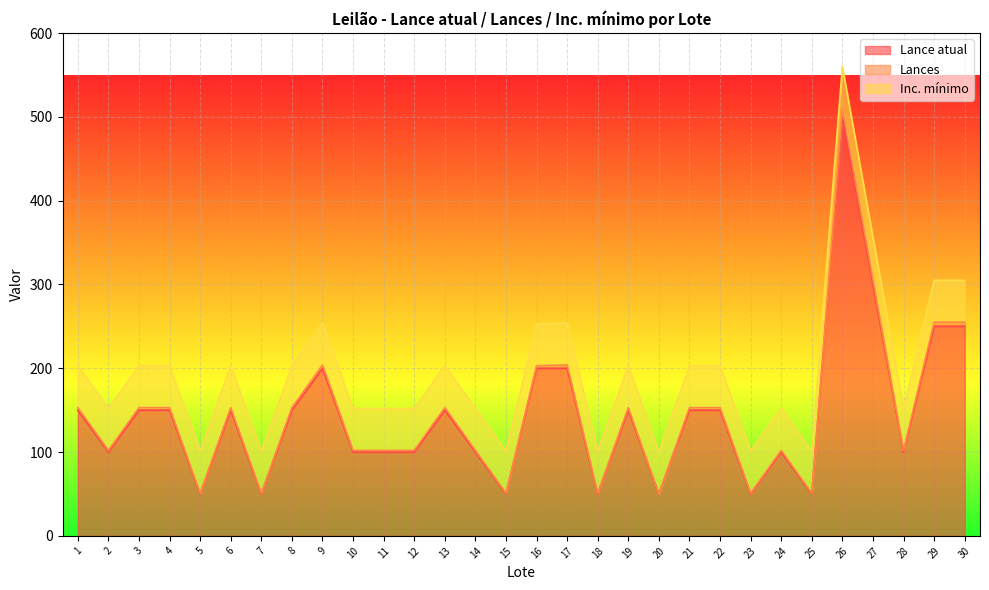

At which category is the sum across all series the highest?

26